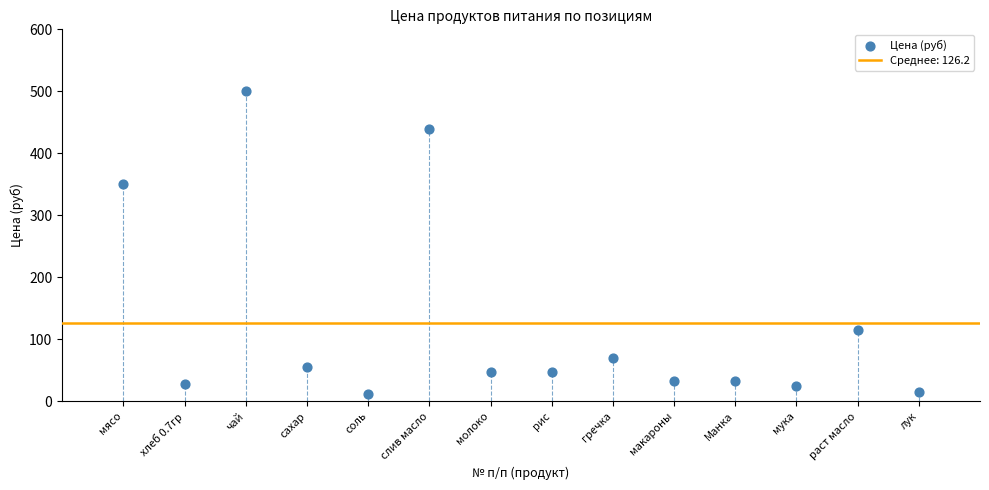

What Y value in the scatter plot is closest to 256?

350.0